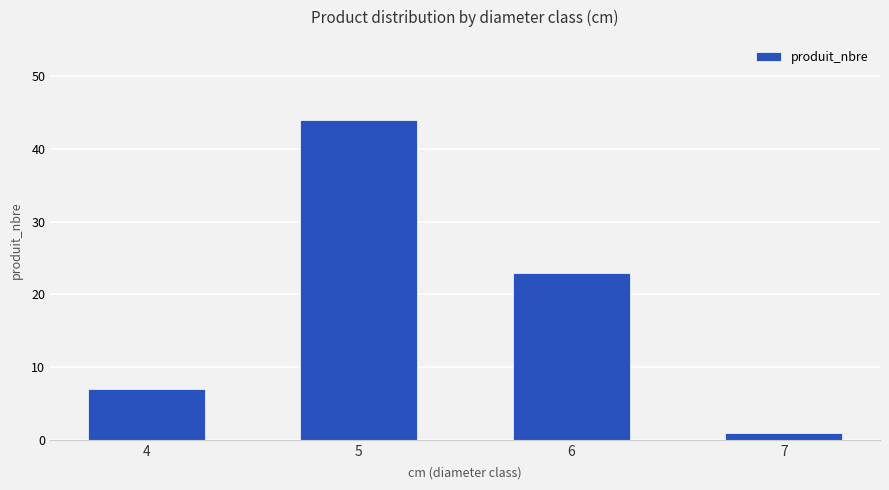

Rank the categories by value from lowest to highest.

7, 4, 6, 5